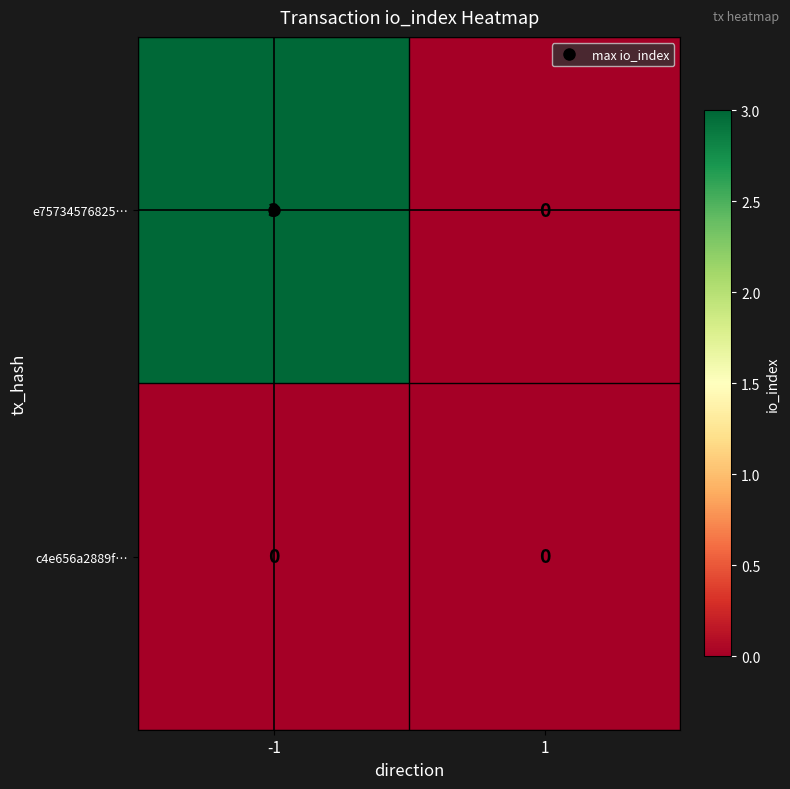

Which series changed the most between -1 and 1?

e75734576825…